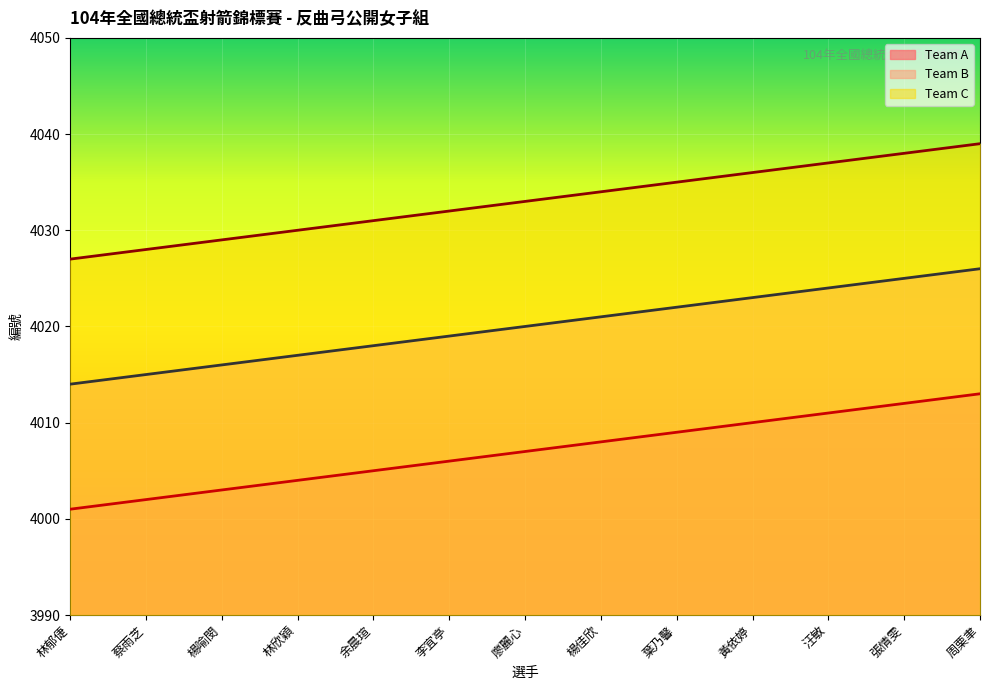

What is the greatest value displayed?

4039